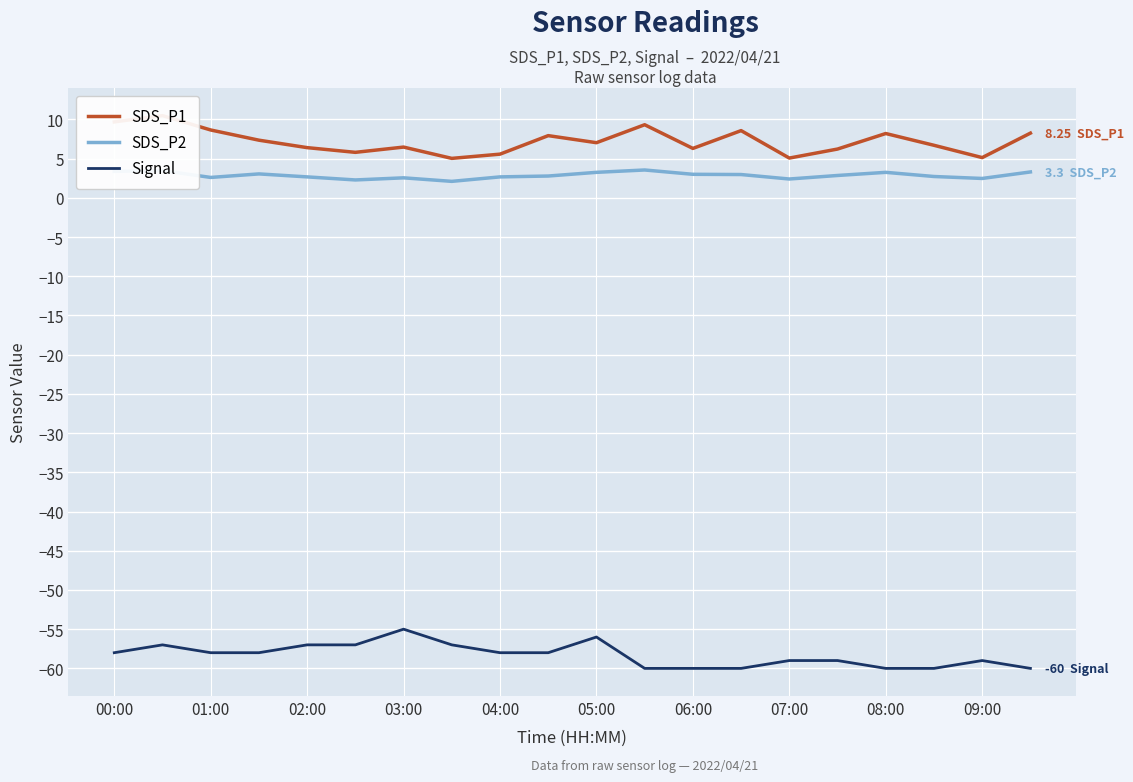

At which label does Signal reach its peak?

03:00